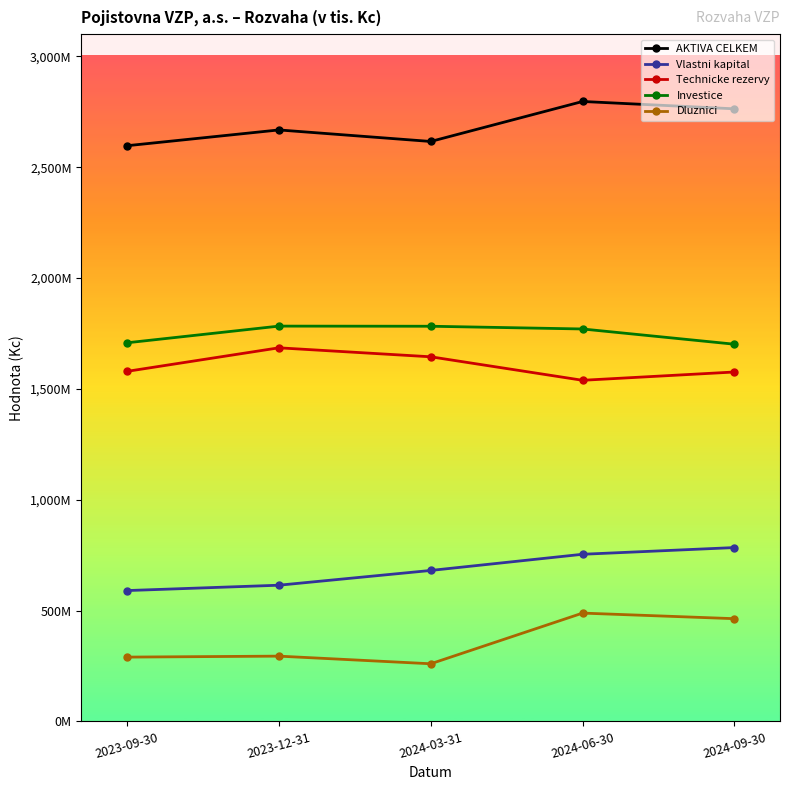

What are all the series names shown in the legend?

AKTIVA CELKEM, Vlastni kapital, Technicke rezervy, Investice, Dluznici